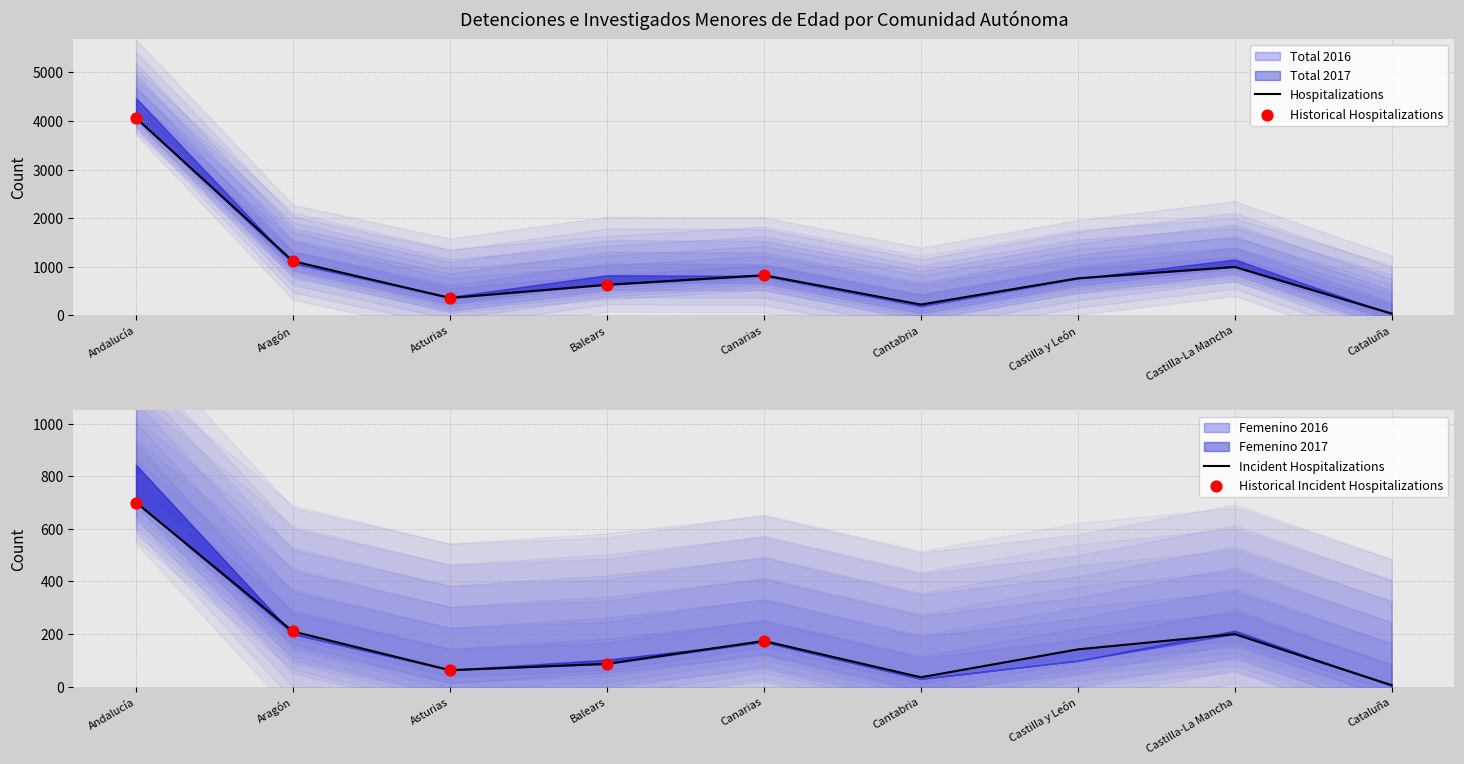

Which series contains the lowest Y value?

Femenino 2017